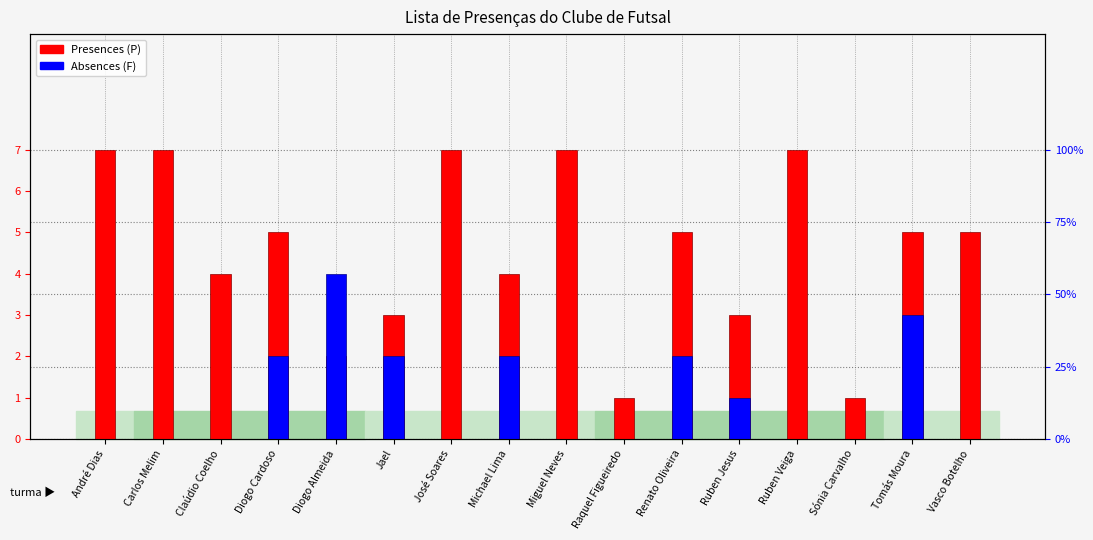

The Presences series shows 3 at Diogo Almeida. True or false?

False